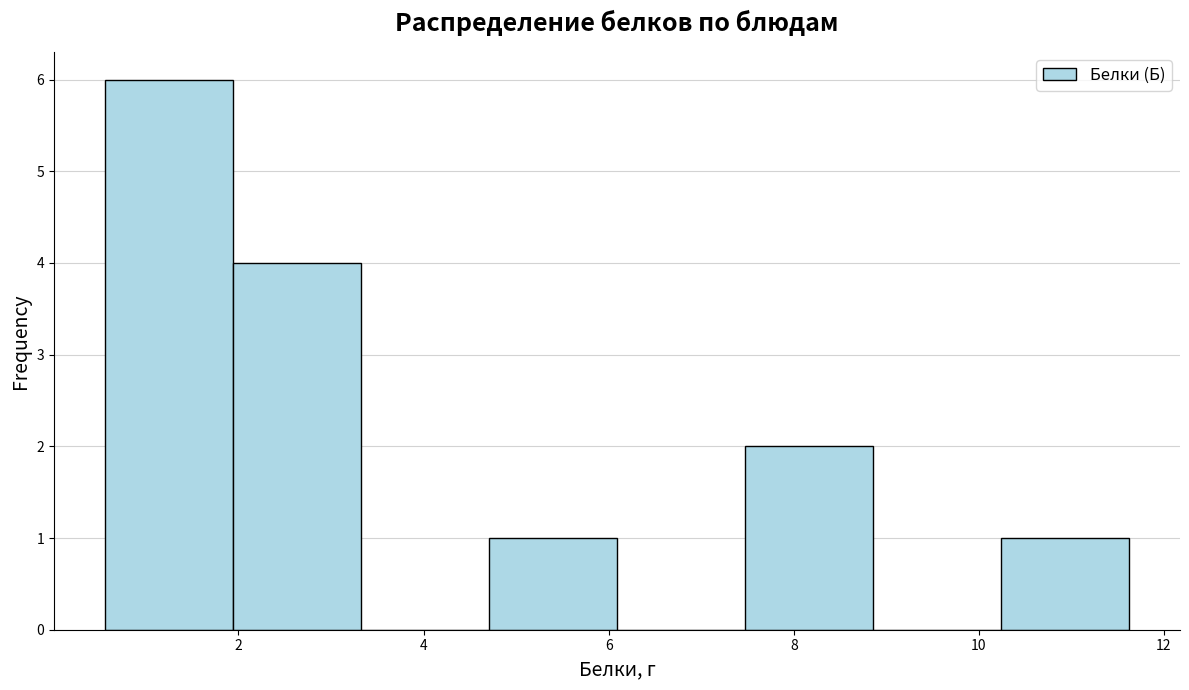

Which range on the x-axis has the tallest bar?

0.6 to 2.0